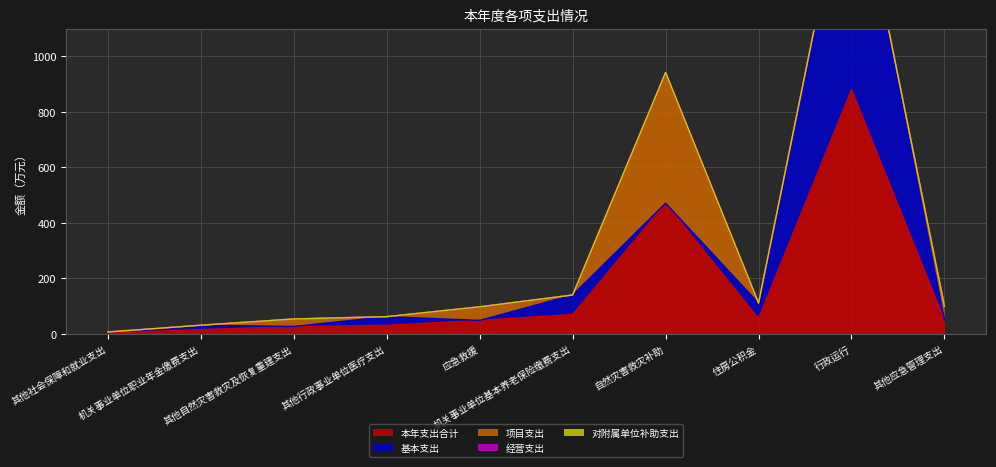

Which series changed the most between 机关事业单位职业年金缴费支出 and 应急救援?

项目支出